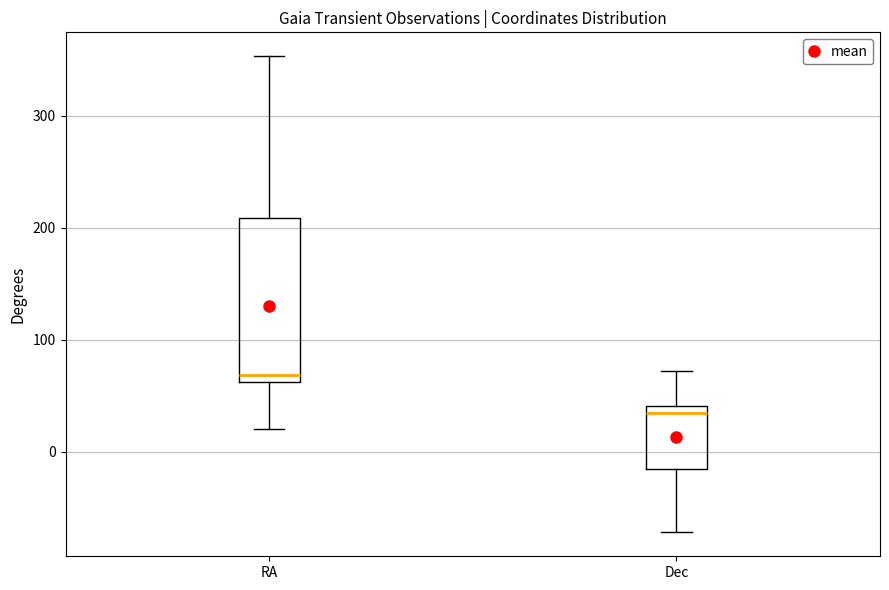

Reading left to right, transcribe this box plot: for each box, give where its median line is, the range the box spans, and where its two whiskers end, as read against the y-axis. The values are not printed on the chart, so give them approximately, as read against the axis.

RA: median 70, box 60 to 210, whiskers 20 to 350
Dec: median 30, box -20 to 40, whiskers -70 to 70